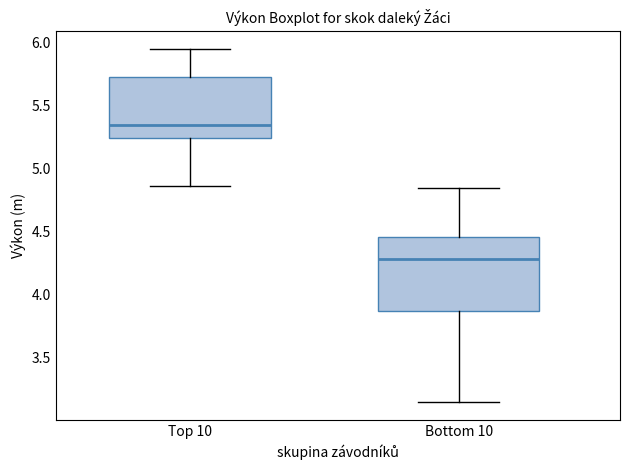

Where does the upper whisker of the box for Bottom 10 end on the y-axis? The values are not printed on the chart, so give them approximately, as read against the axis.

4.85